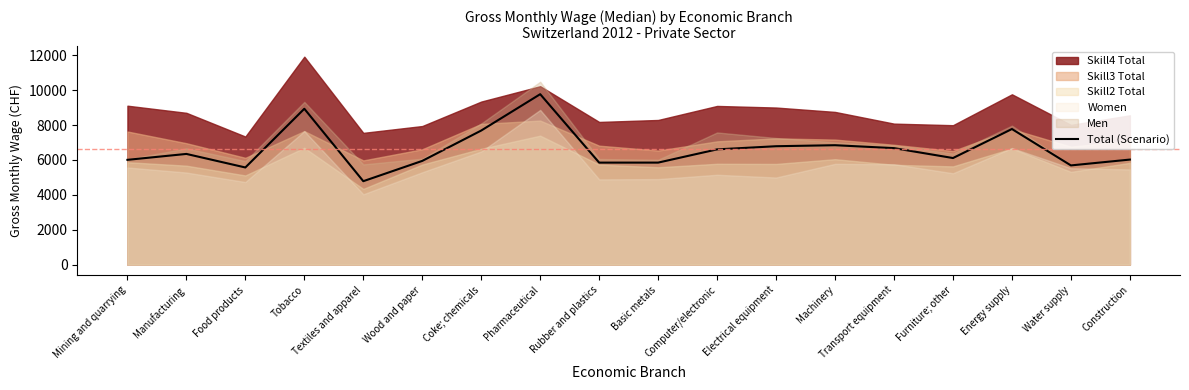

True or false: the data shows 8939 at Tobacco.

True